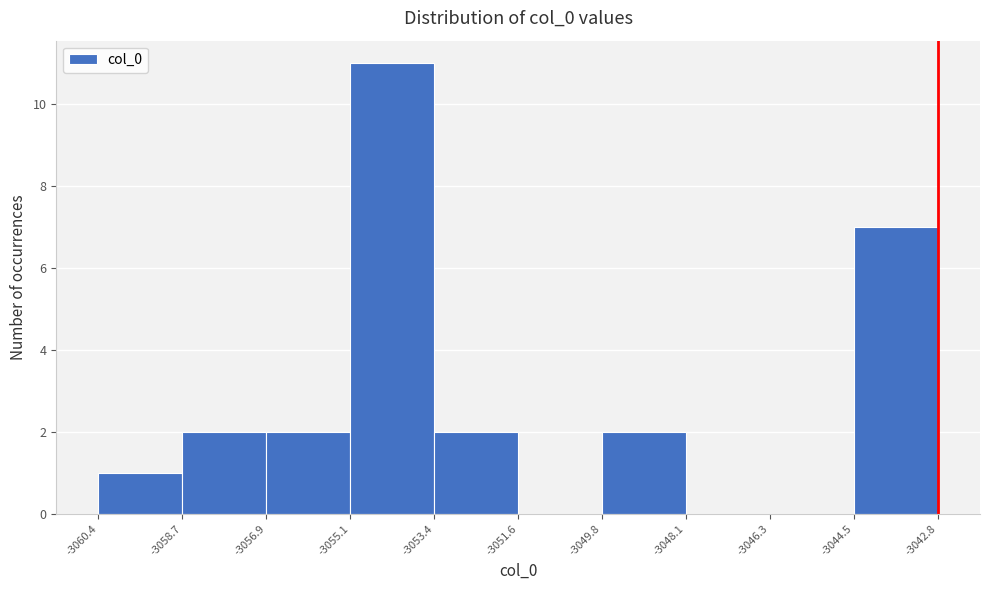

How tall is the bar that spans -3049.8 to -3048.1 on the x-axis? The values are not printed on the chart, so give them approximately, as read against the axis.

2